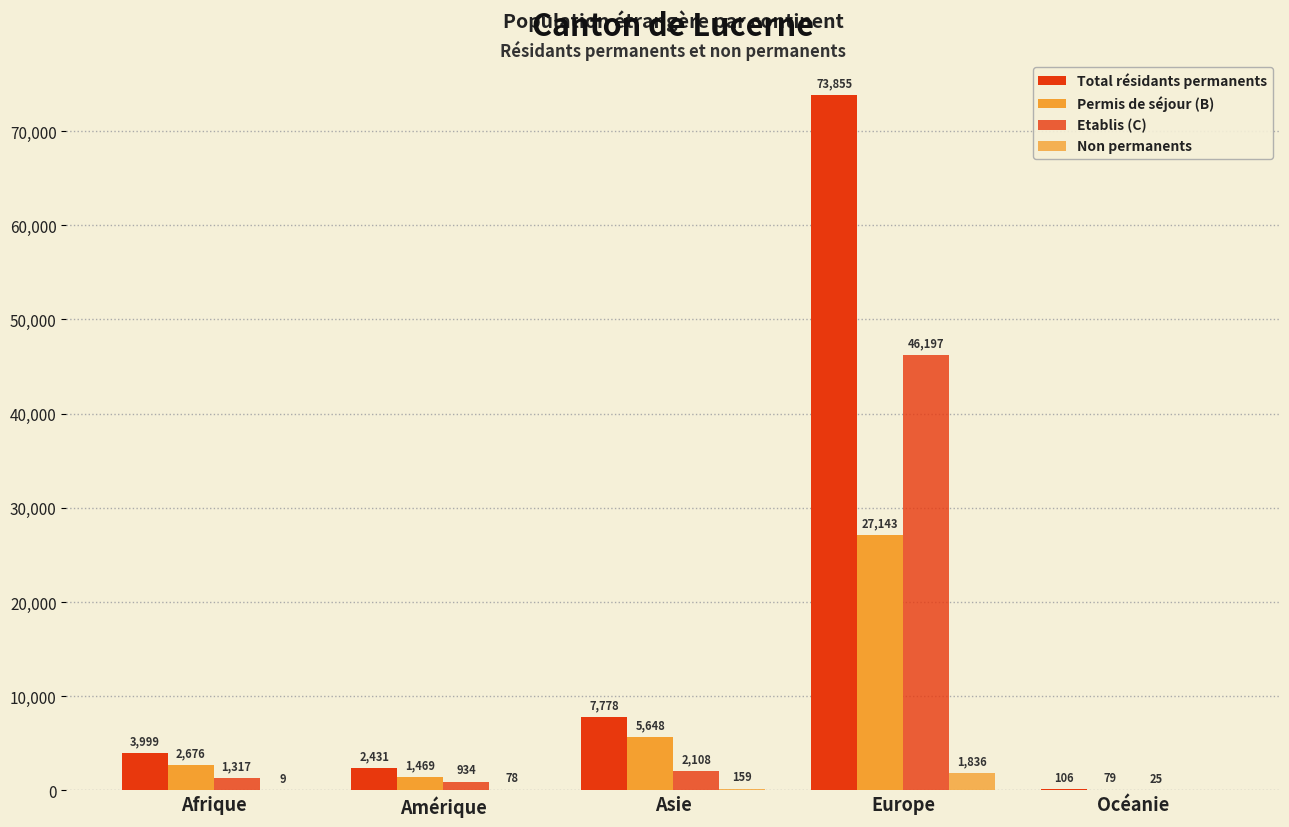

How many groups of bars are there?

5